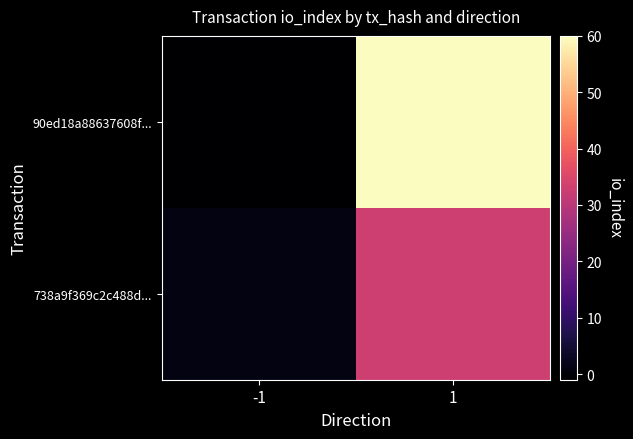

What is the spread (max minus min) of values at -1?

2